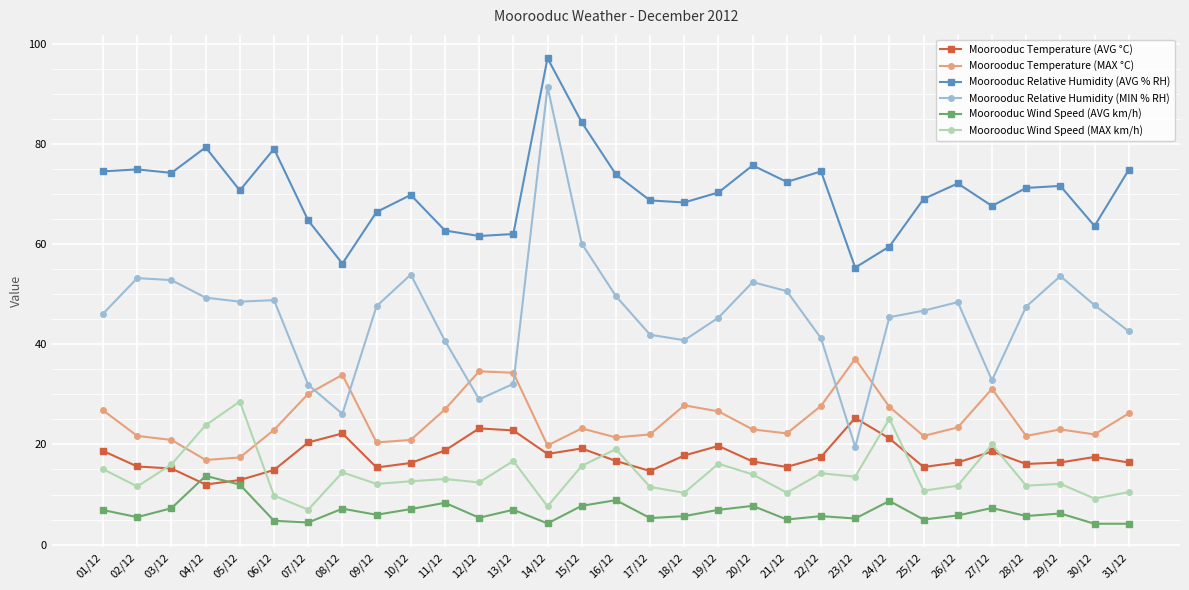

True or false: Moorooduc Relative Humidity (AVG % RH) and Moorooduc Temperature (AVG °C) cross at least once.

False